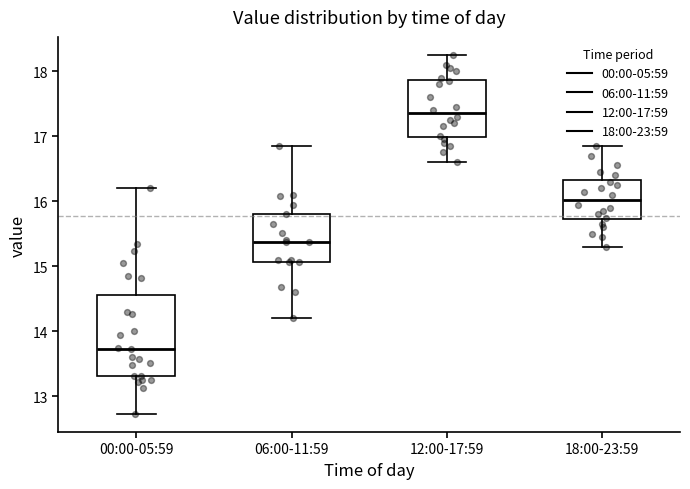

Reading left to right, transcribe this box plot: for each box, give where its median line is, the range the box spans, and where its two whiskers end, as read against the y-axis. The values are not printed on the chart, so give them approximately, as read against the axis.

00:00-05:59: median 13.7, box 13.3 to 14.6, whiskers 12.7 to 16.2
06:00-11:59: median 15.4, box 15.1 to 15.8, whiskers 14.2 to 16.9
12:00-17:59: median 17.4, box 17.0 to 17.9, whiskers 16.6 to 18.3
18:00-23:59: median 16.0, box 15.7 to 16.3, whiskers 15.3 to 16.9